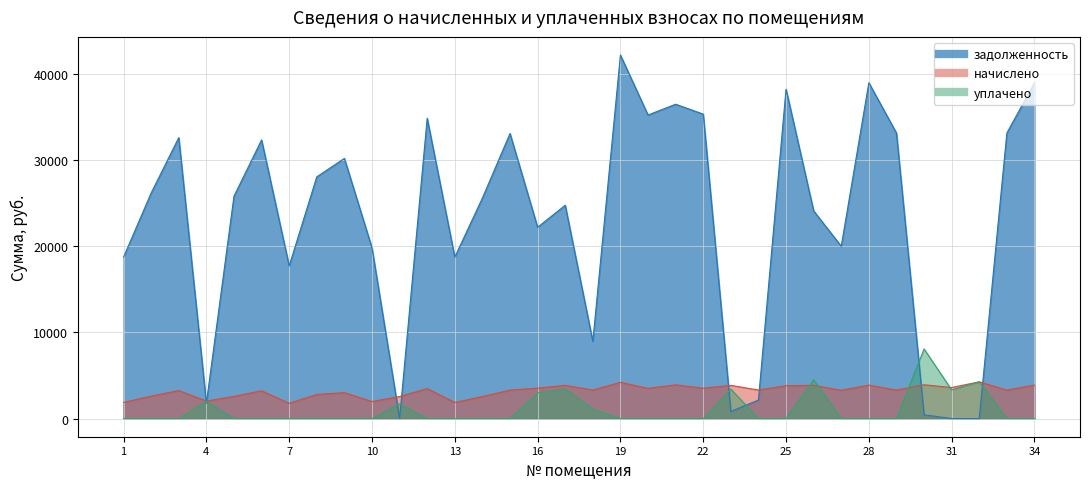

What is the value of the задолженность point at the 4th from the left?

1780.9